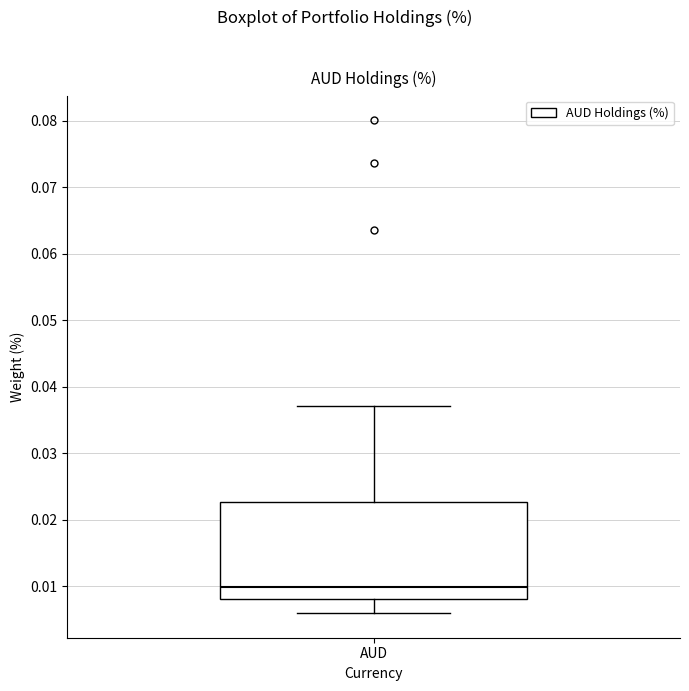

Read this box plot against the y-axis: the position of the median line, the range covered by the box, and the ends of both whiskers. The values are not printed on the chart, so give them approximately, as read against the axis.

median 0.010, box 0.008 to 0.023, whiskers 0.006 to 0.037